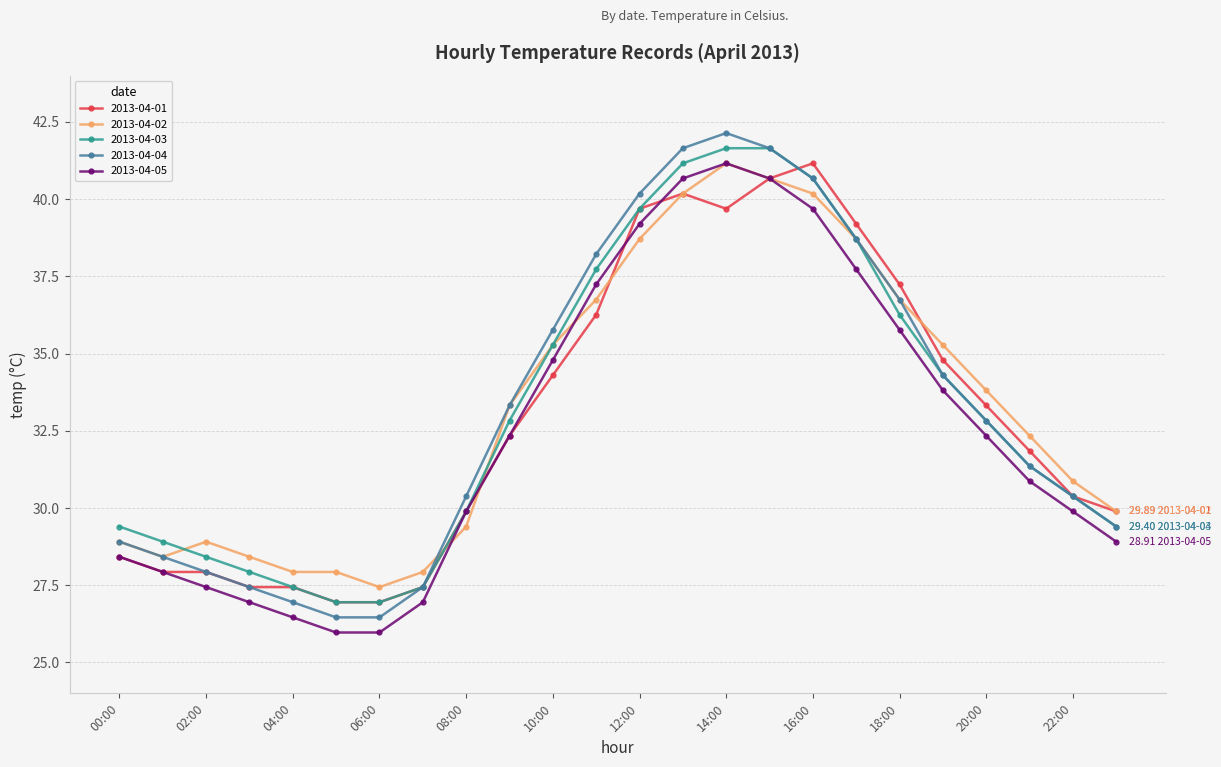

What is the value of the 2013-04-02 point at the 14th from the left?

40.2